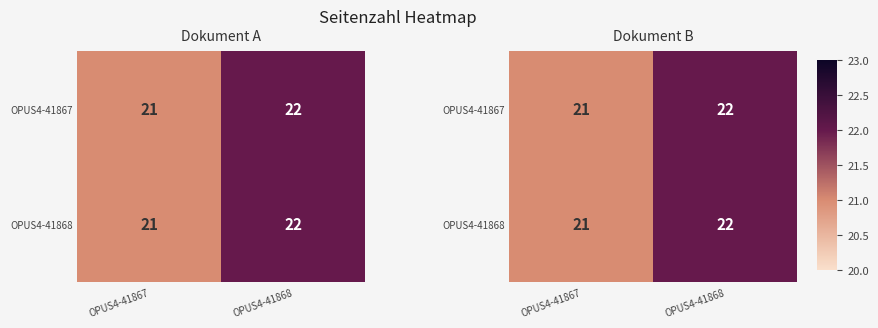

The value of OPUS4-41867 at OPUS4-41867 is 21. True or false?

True